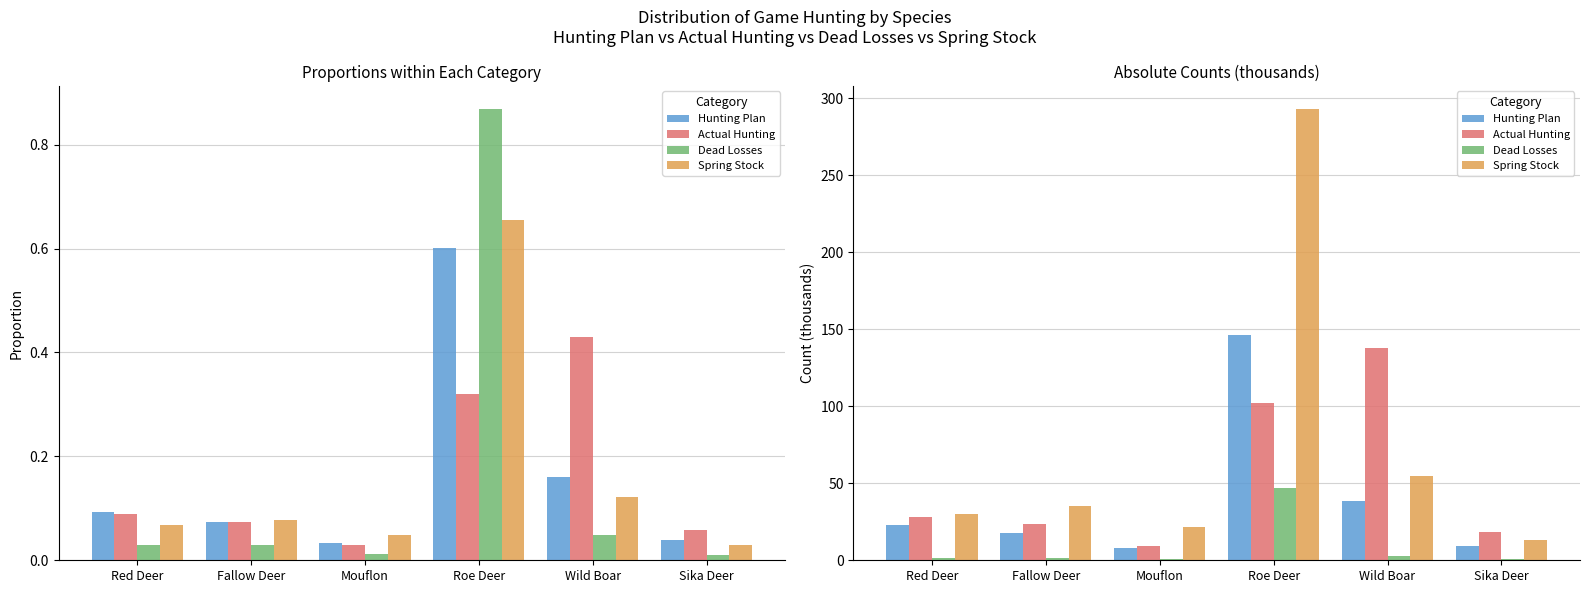

Where is Dead Losses nearest to the value 23?

Wild Boar